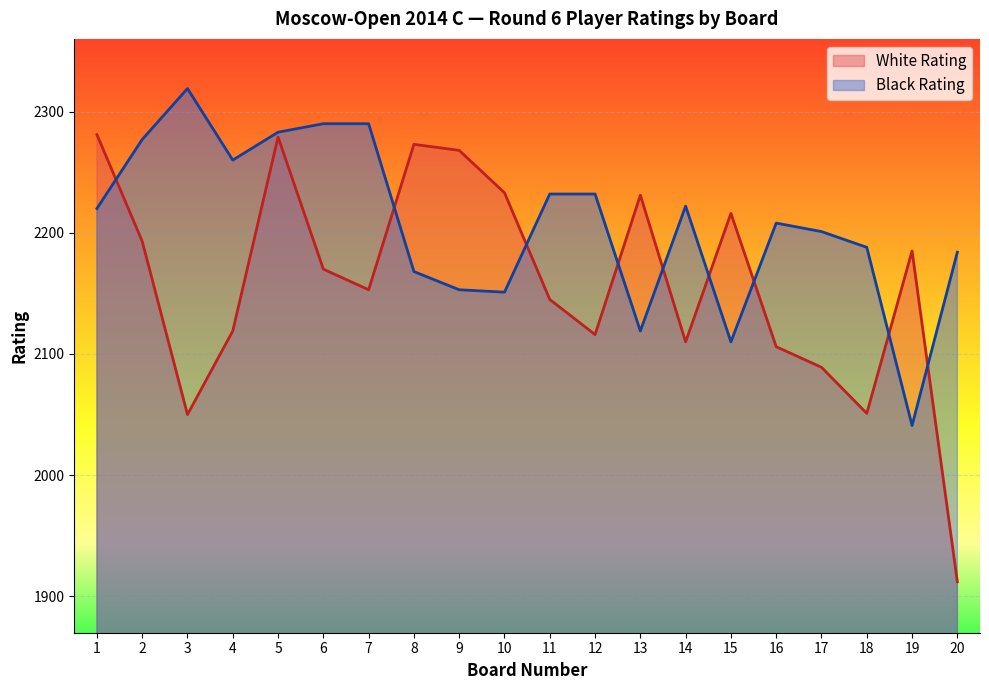

Rank the series at 10 from lowest to highest value.

Black Rating, White Rating